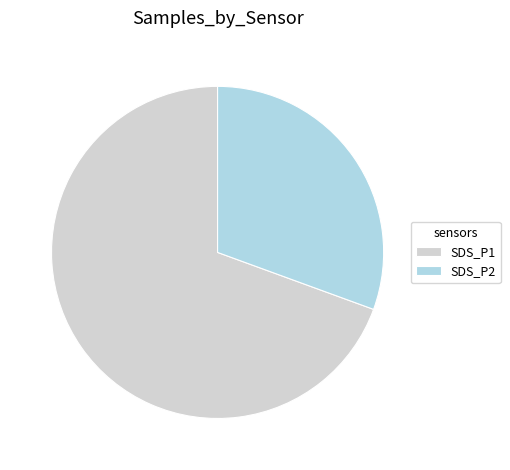

Is there a majority slice in this chart?

Yes